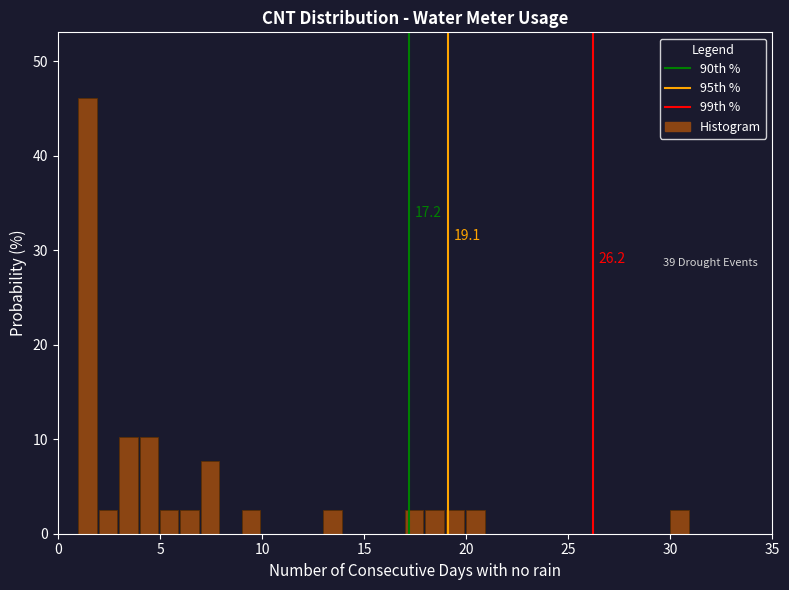

Around what value on the x-axis is the tallest bar? Give the approximate position of its centre, as read against the axis.

1.5